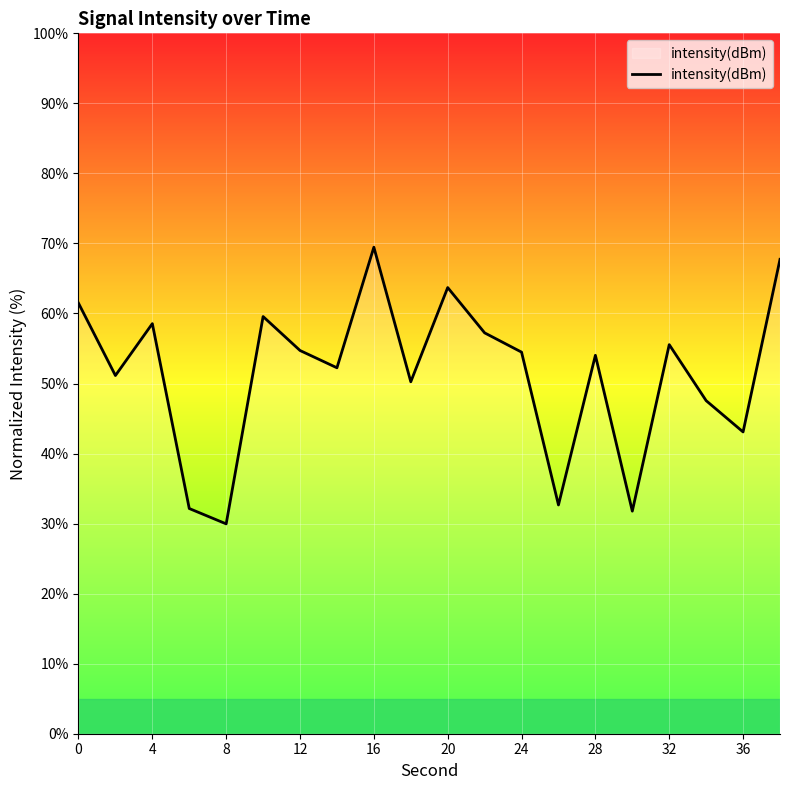

What is the difference between the maximum and minimum values?

39.5